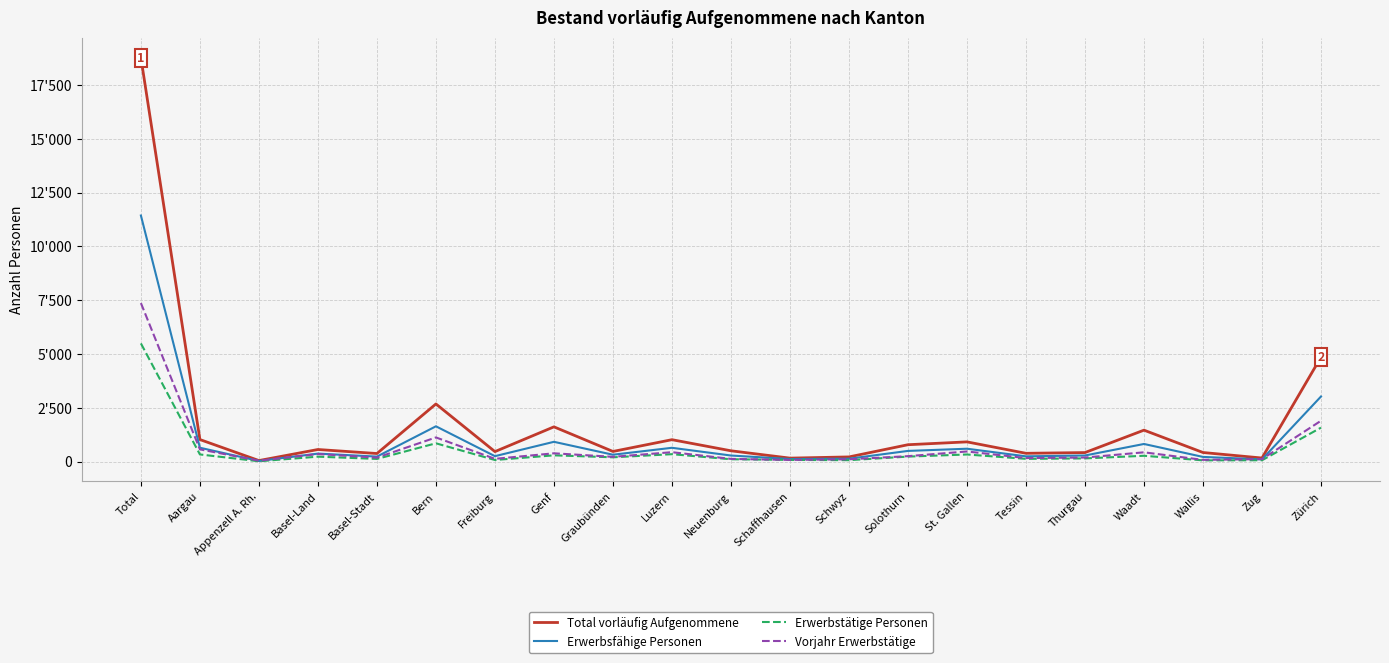

Rank the series by their maximum value, from lowest to highest.

Erwerbstätige Personen, Vorjahr Erwerbstätige, Erwerbsfähige Personen, Total vorläufig Aufgenommene